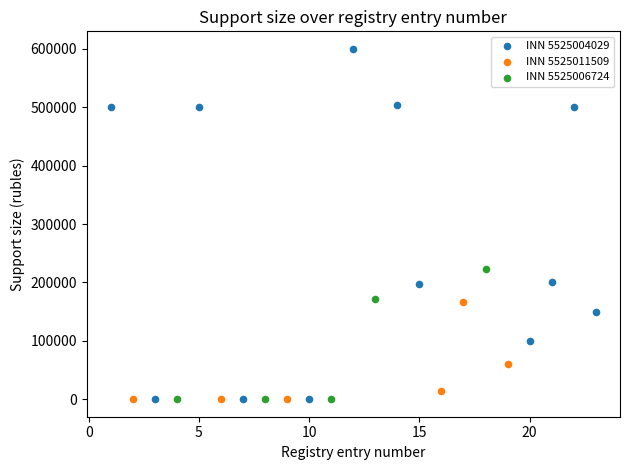

Which series has the widest spread of Y values?

INN 5525004029